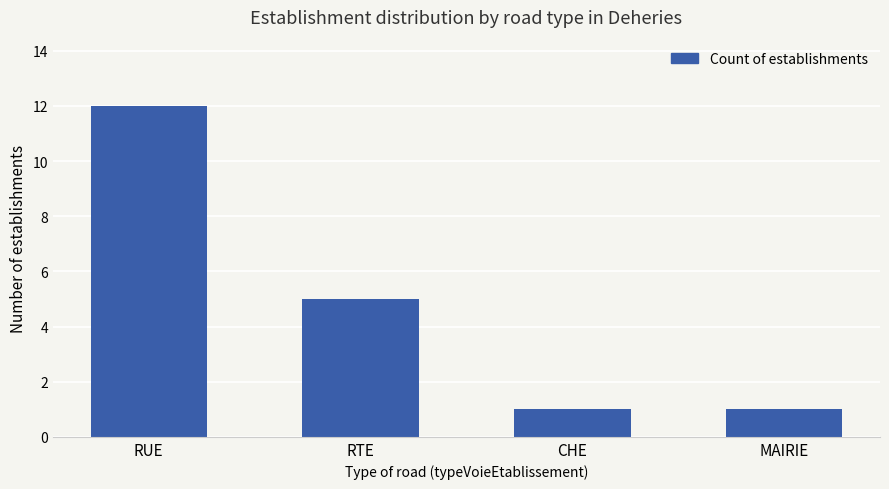

Approximately how many times larger is the value at RTE compared to MAIRIE?

5.0